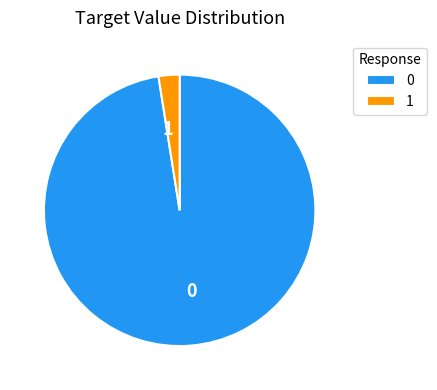

Is it true that 0 is 98% of the pie?

True